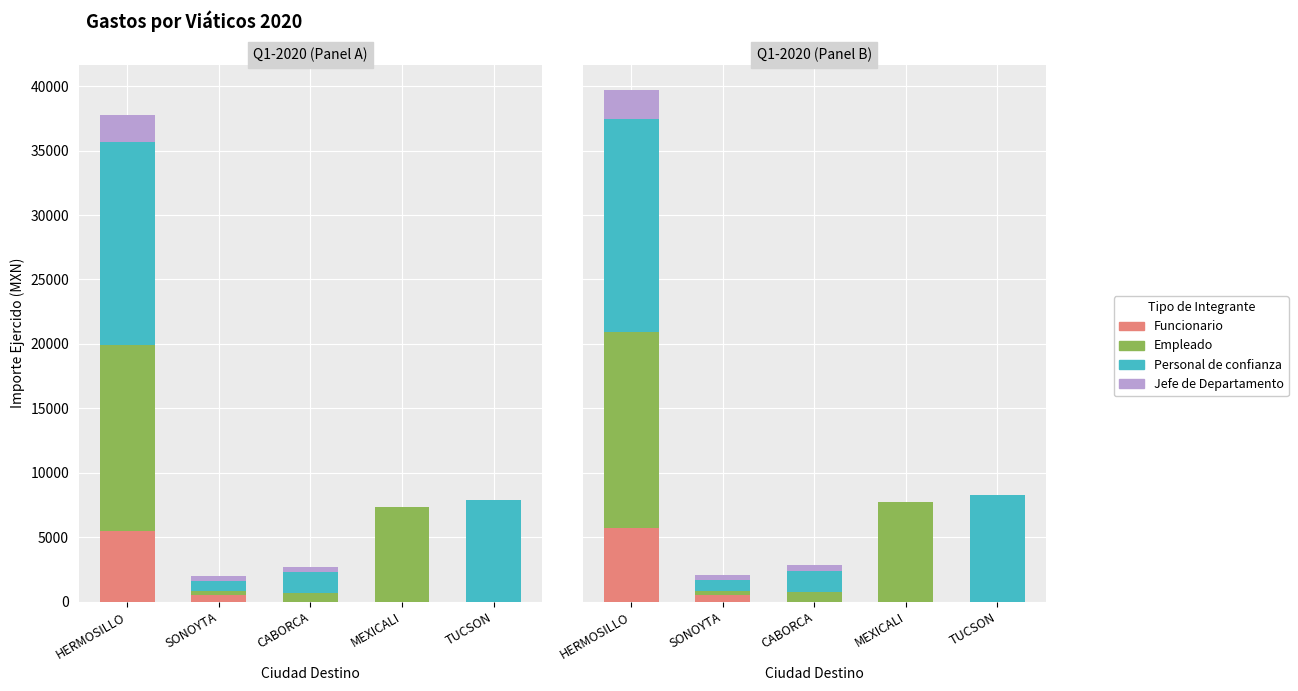

What is the label of the 4th bar from the right?

SONOYTA